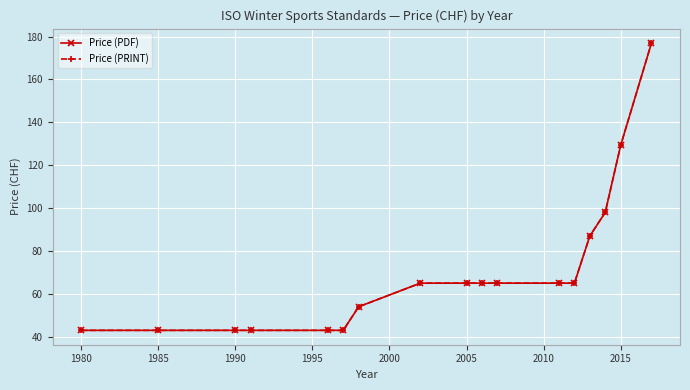

Is this an area chart (filled region under the line)?

No